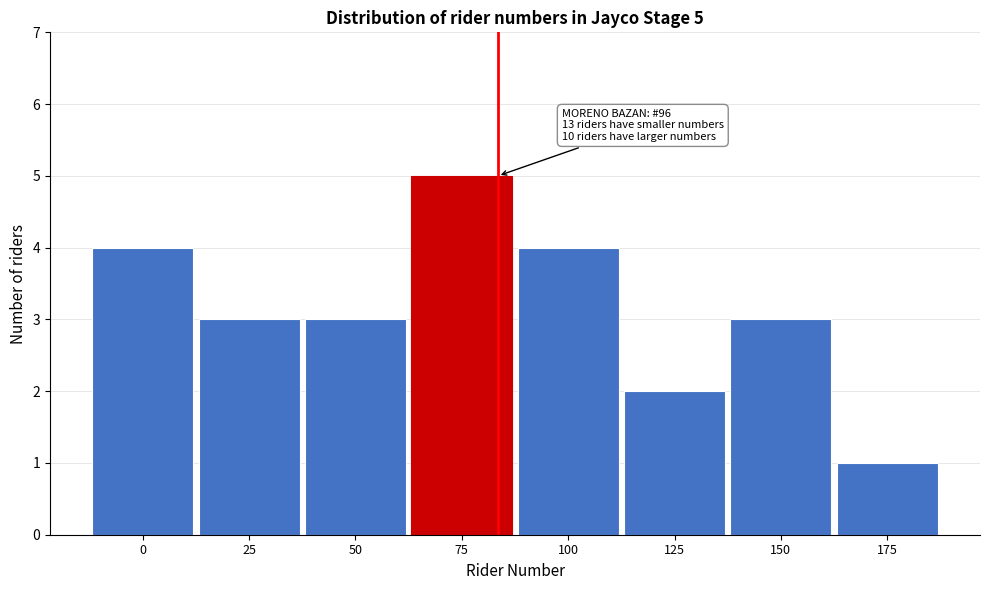

Reading right to left, extract all data points from this chart.

1	3	2	4	5	3	3	4